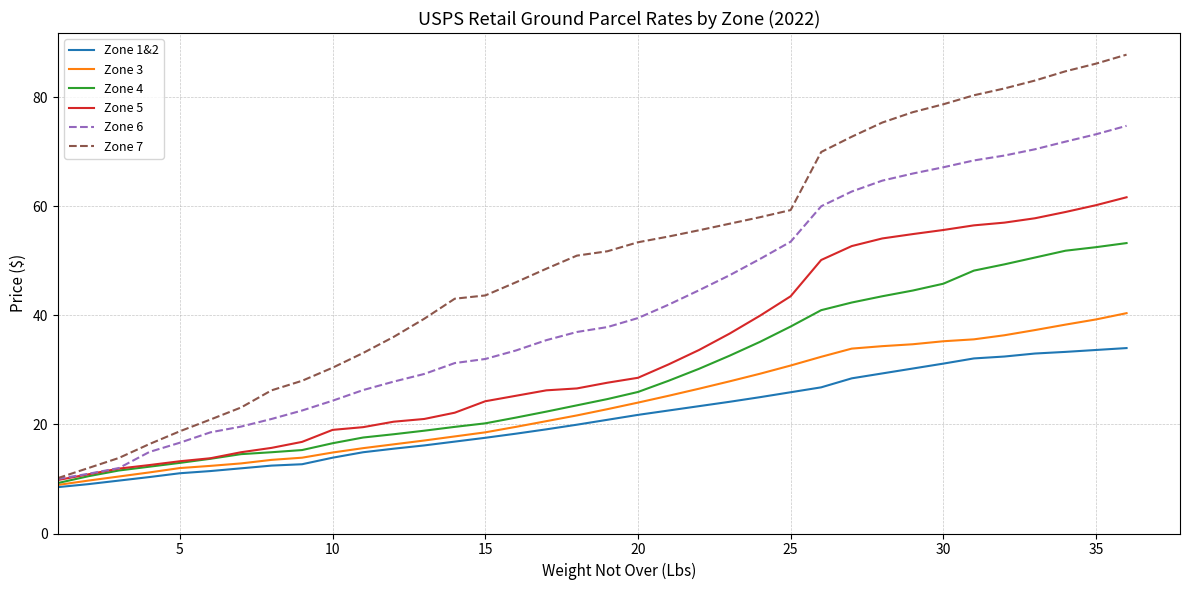

How many lines are shown in the chart?

6